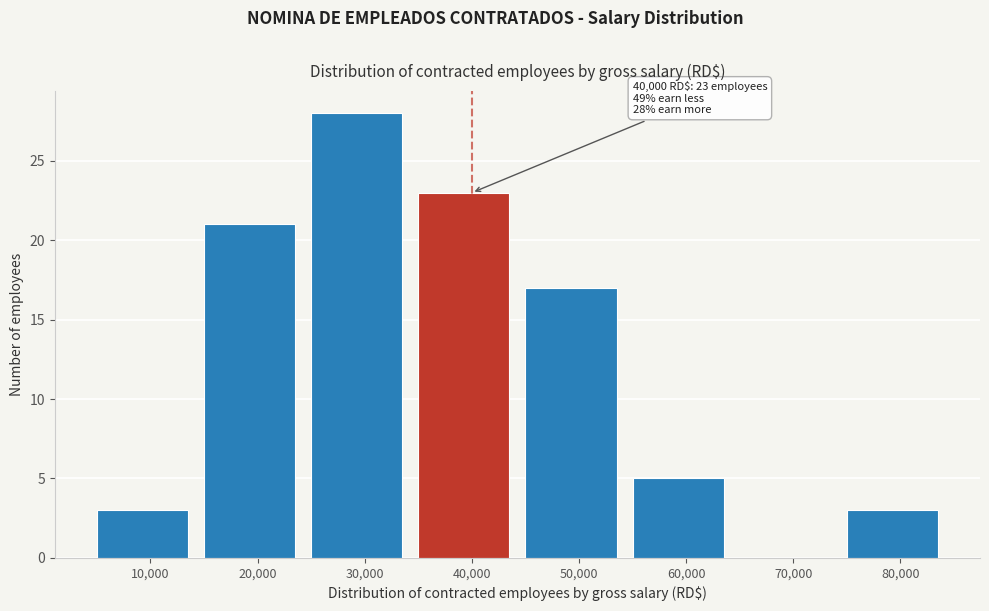

Which range on the x-axis has the tallest bar?

25000 to 35000